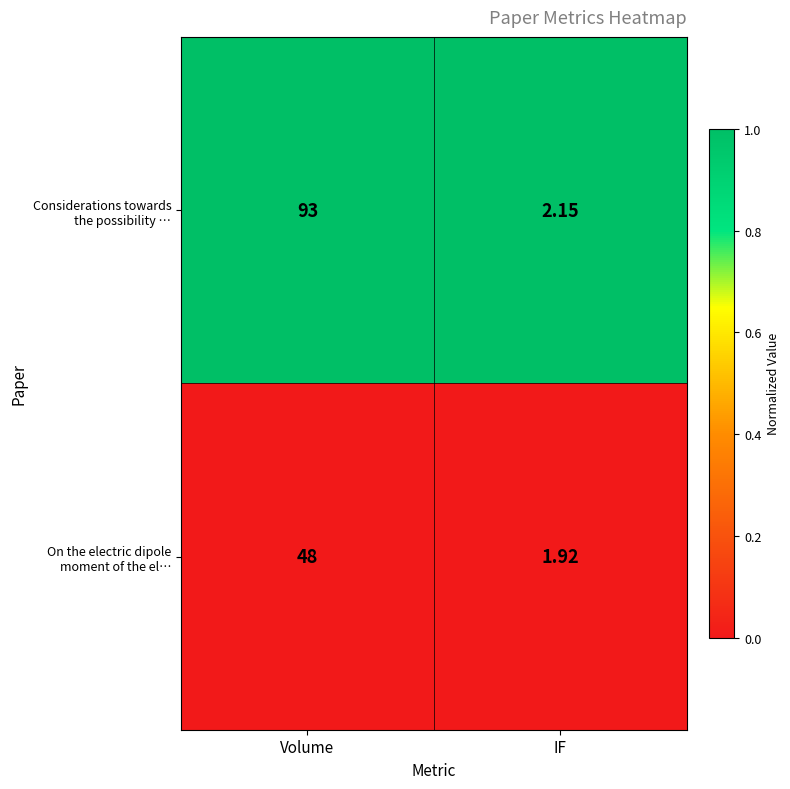

Count the number of categories in the chart.

2